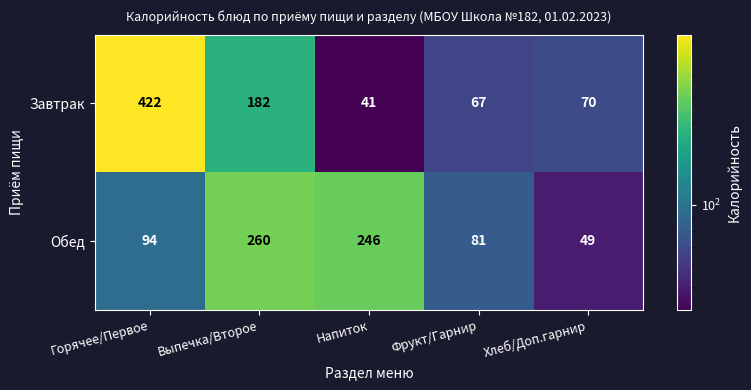

How many data points in Завтрак are less than 70?

2